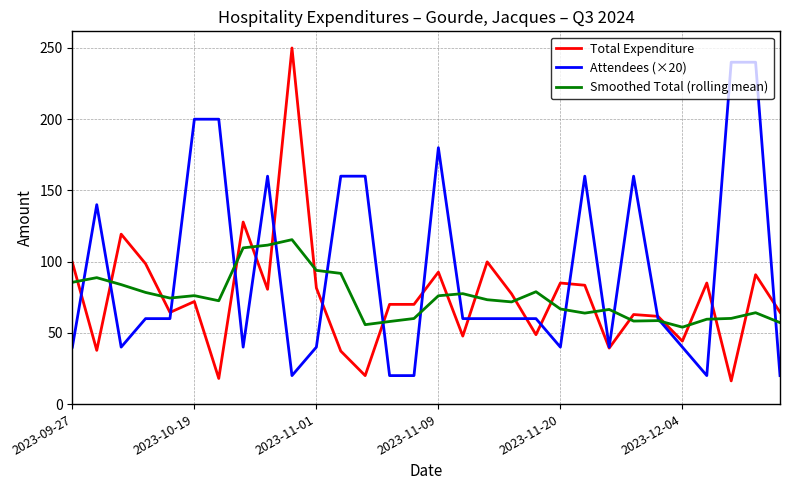

After their last crossing, which series has the higher values: Total Expenditure or Smoothed Total (rolling mean)?

Total Expenditure